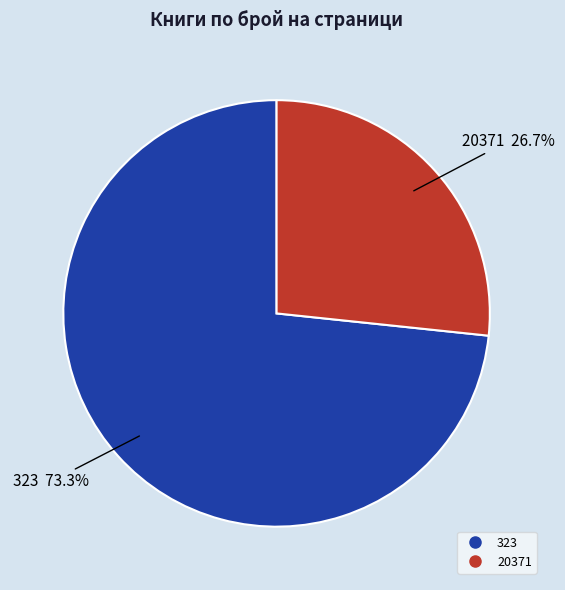

What is the majority slice?

323